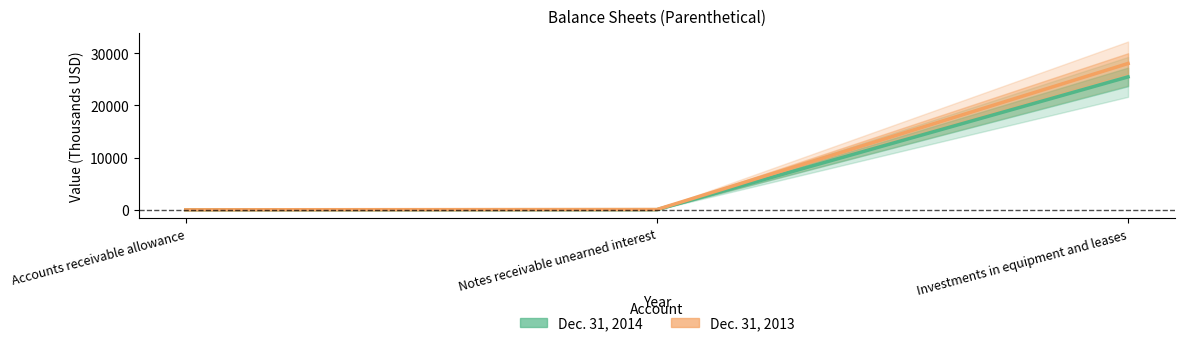

Is the value of Dec. 31, 2013 at Notes receivable unearned interest greater than the value of Dec. 31, 2014 at Investments in equipment and leases?

No